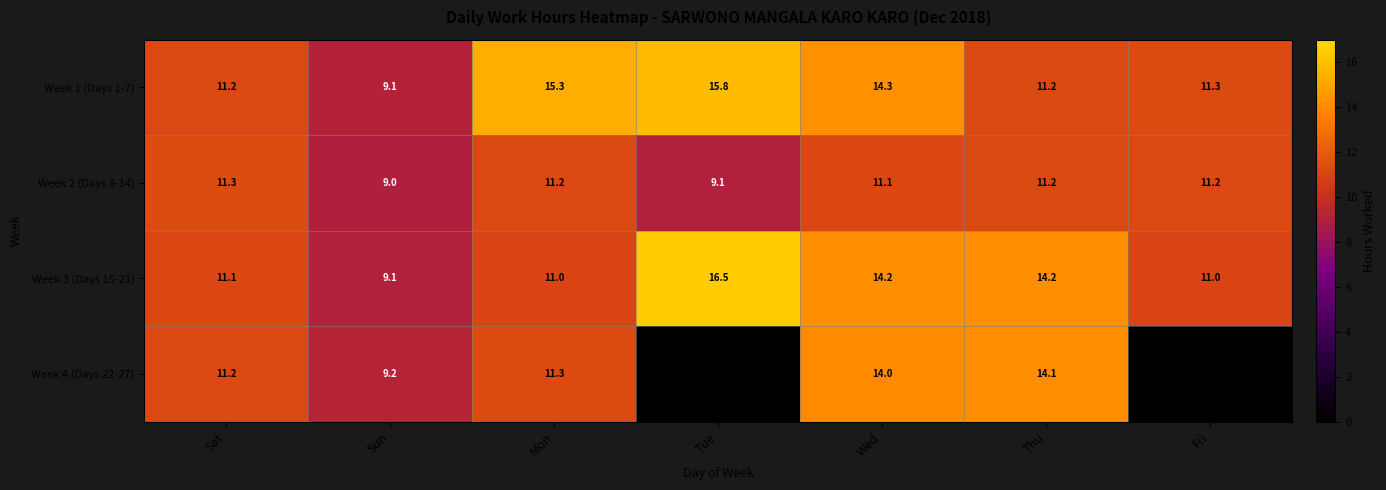

At which category does the chart reach its minimum across all series?

Tue